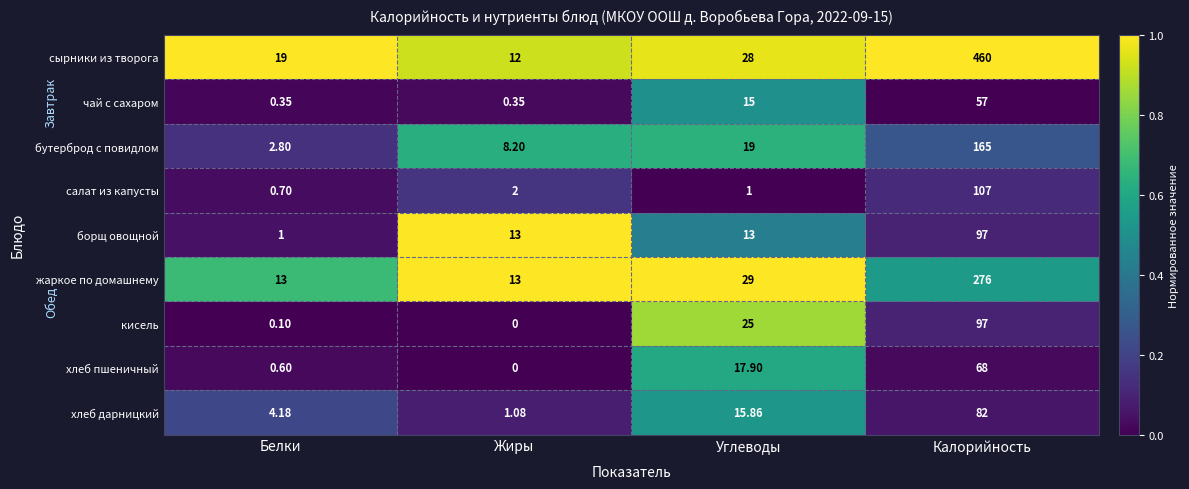

At which label is хлеб пшеничный closest to 34?

Углеводы